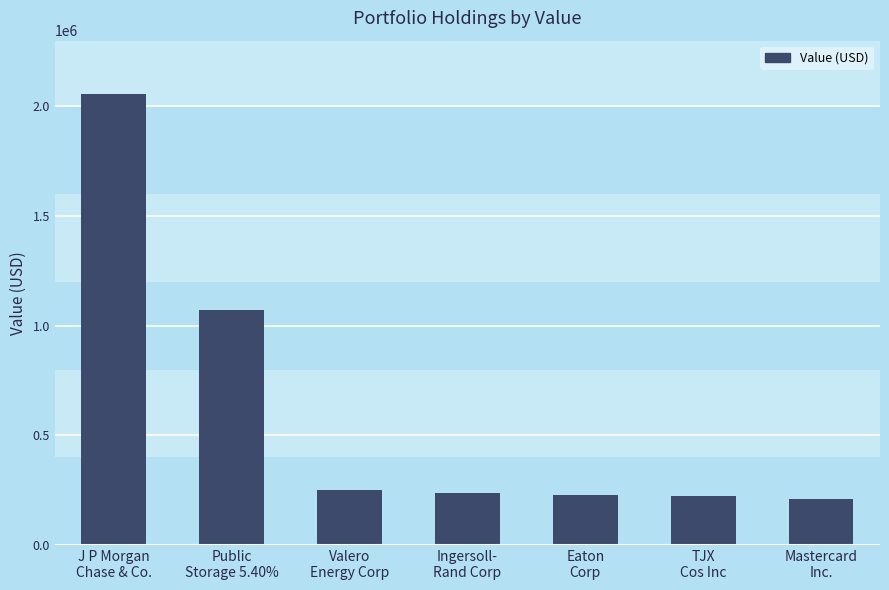

What is the value of the 6th bar from the left?

224000